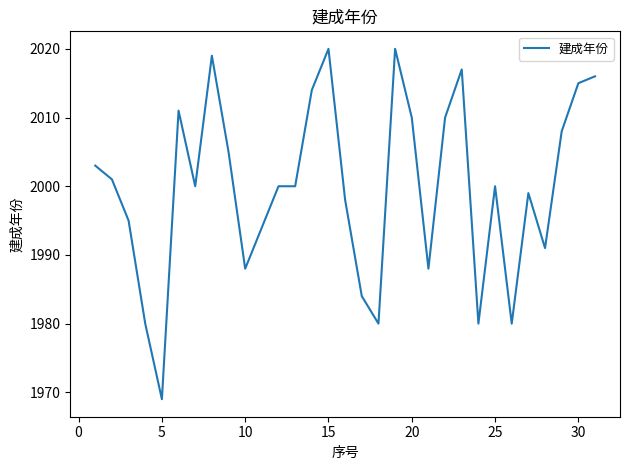

What is the difference between the maximum and minimum values?

51